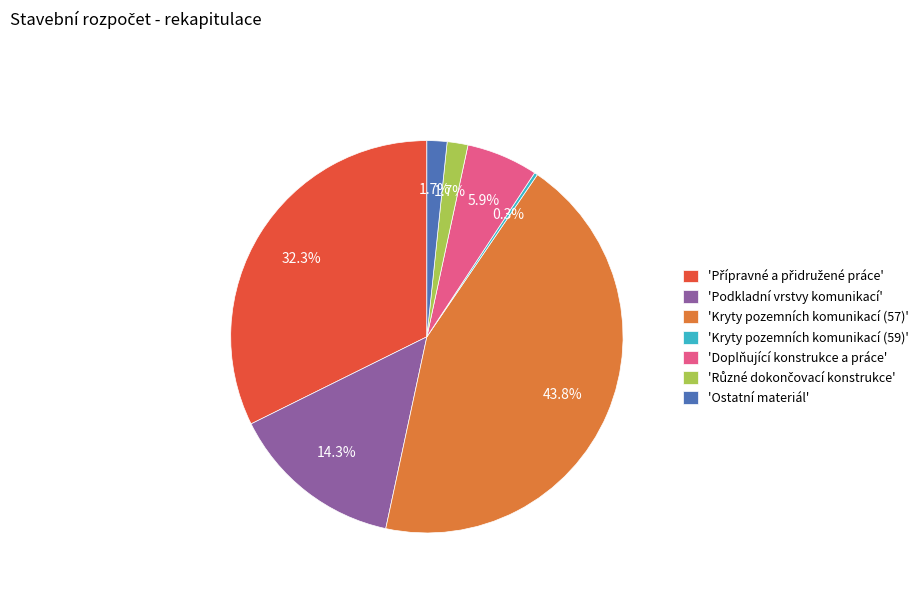

What percentage do 'Ostatní materiál' and 'Kryty pozemních komunikací (57)' together represent?

45.5%